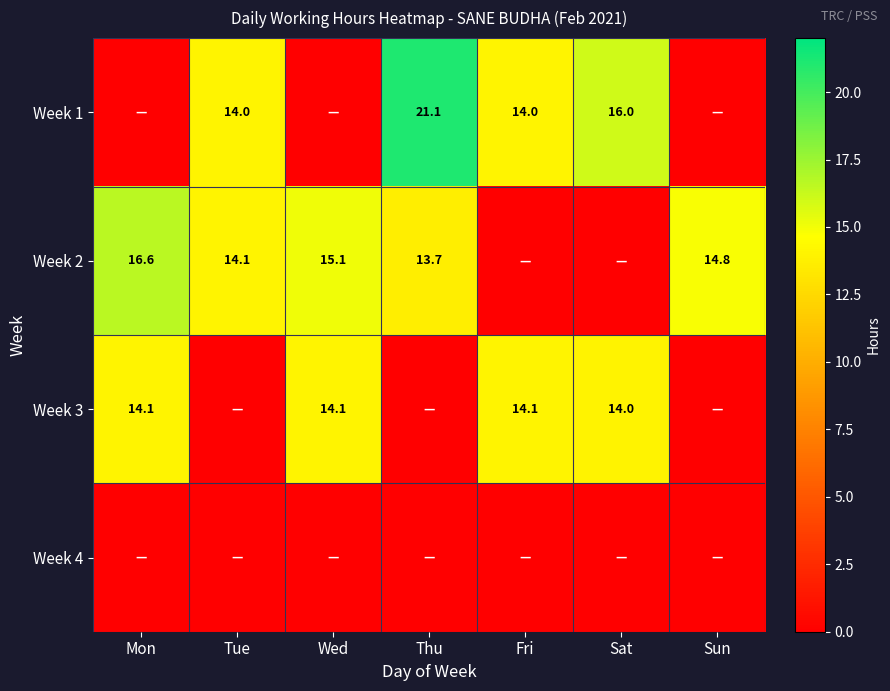

True or false: Week 2 has a value of 20.5 at Wed.

False